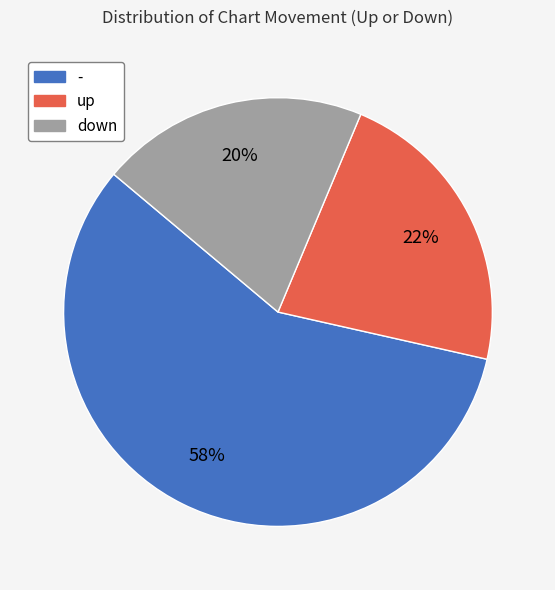

What percentage is the - slice, to the nearest percent?

58%